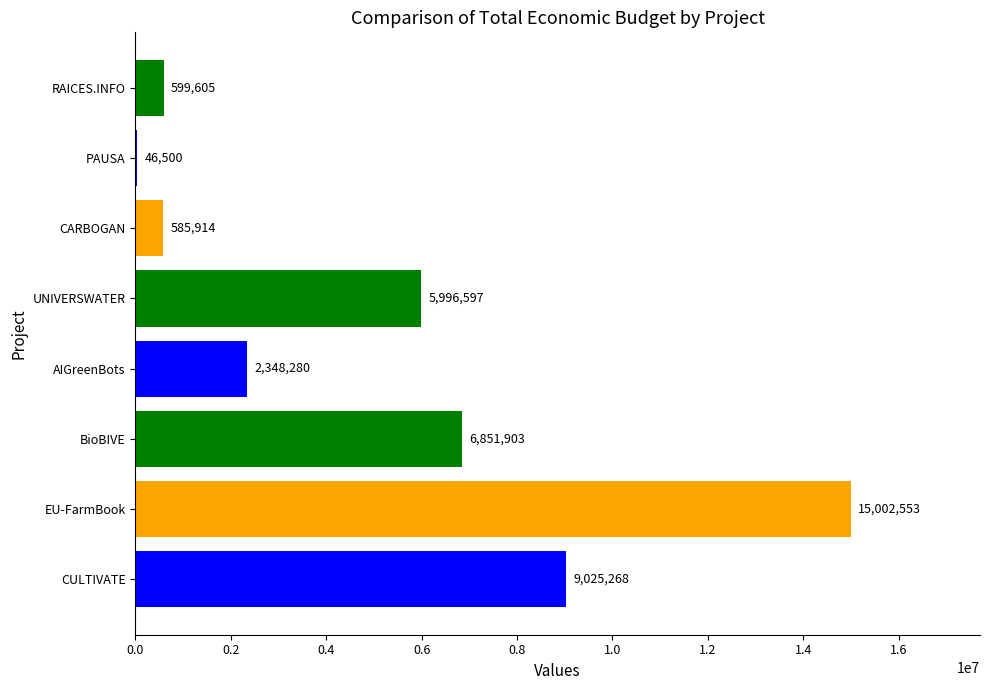

What is the change in value from CULTIVATE to AIGreenBots?

-6676988